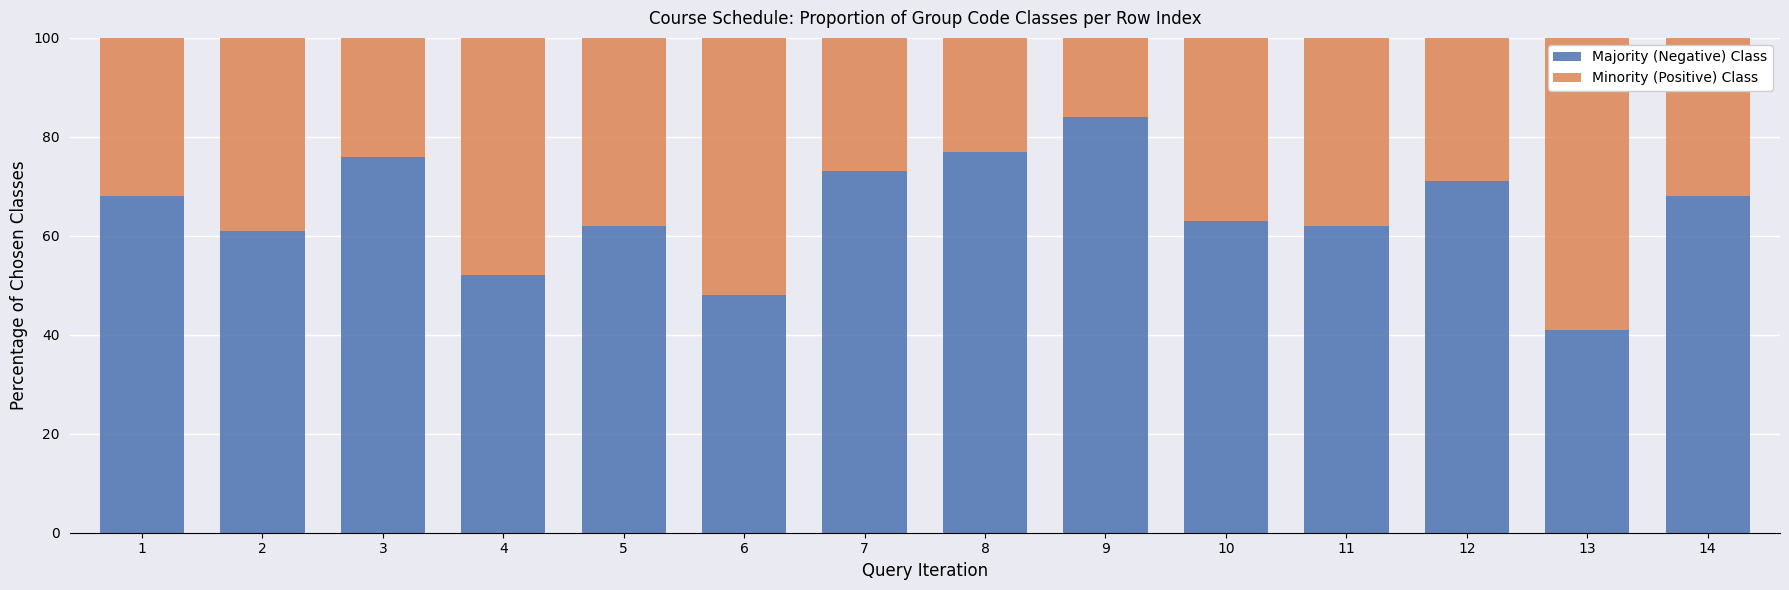

Are the bars horizontal?

No